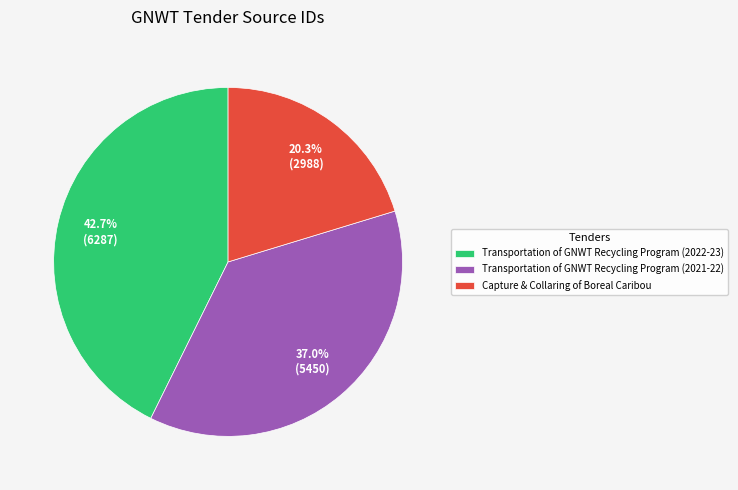

What is the total percentage of Transportation of GNWT Recycling Program (2022-23) and Transportation of GNWT Recycling Program (2021-22)?

79.7%